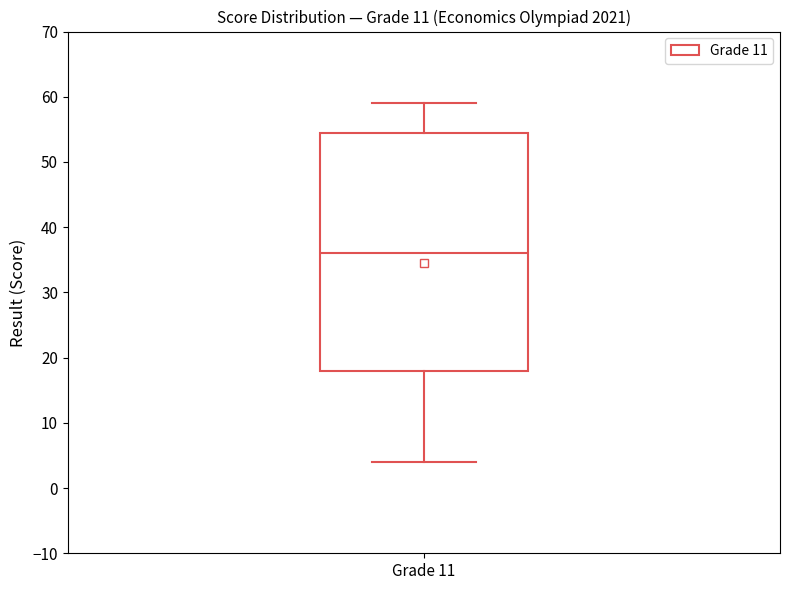

Read this box plot against the y-axis: the position of the median line, the range covered by the box, and the ends of both whiskers. The values are not printed on the chart, so give them approximately, as read against the axis.

median 36, box 18 to 55, whiskers 4 to 59